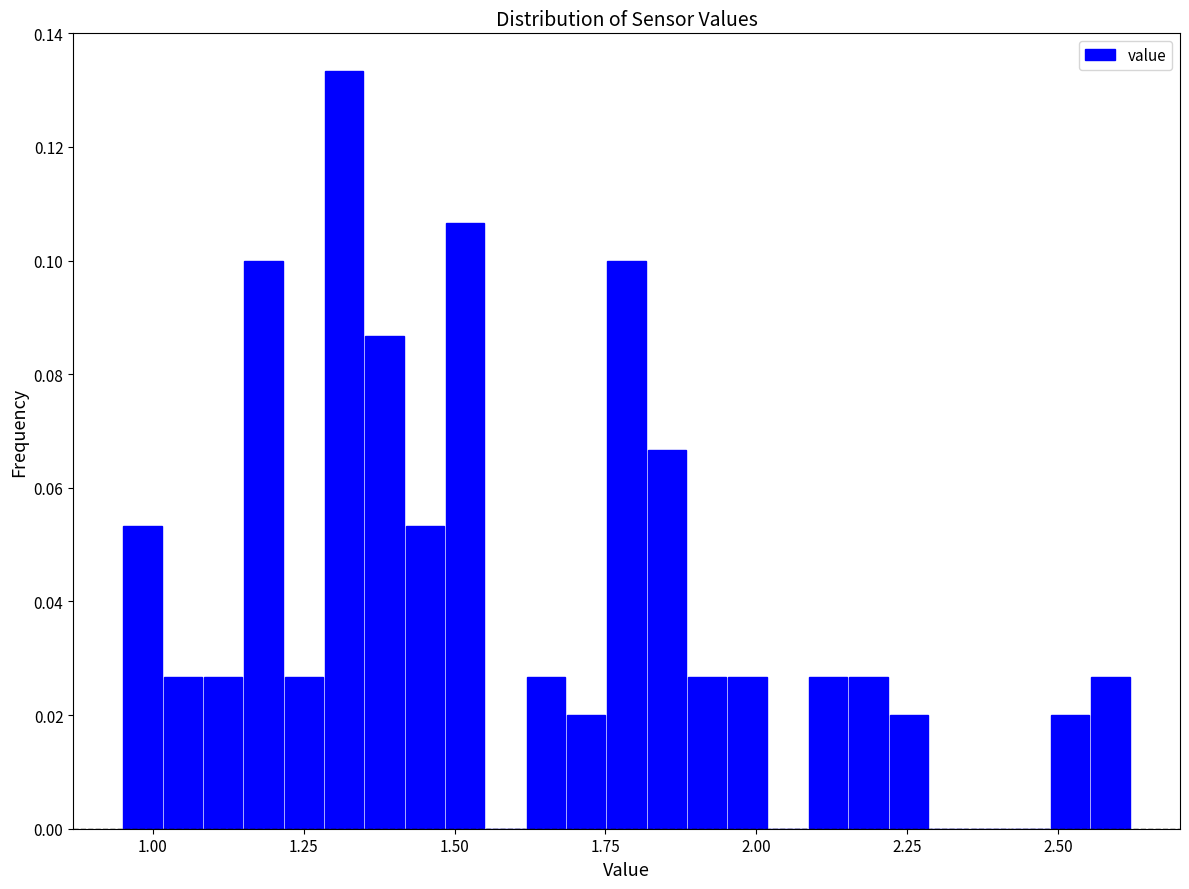

Around what value on the x-axis is the tallest bar? Give the approximate position of its centre, as read against the axis.

1.30